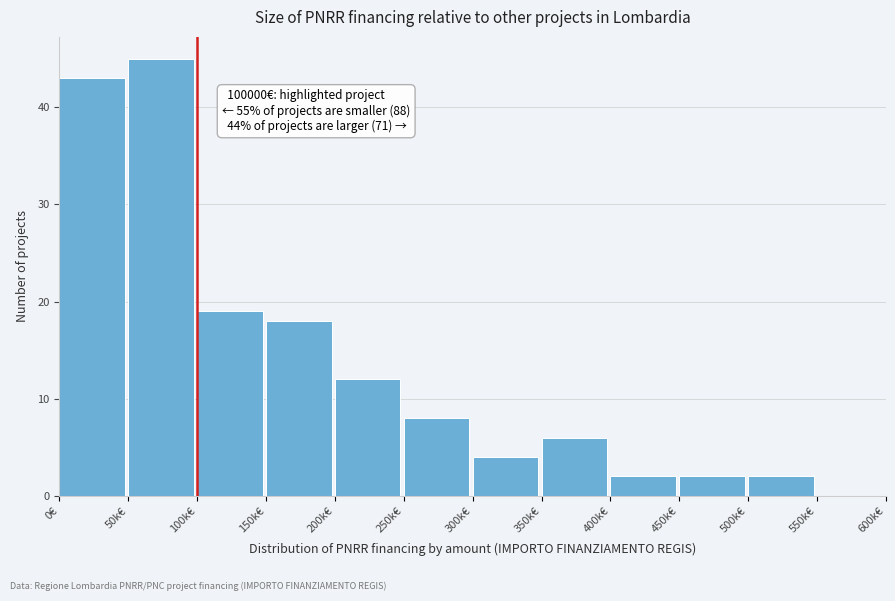

Reading right to left, extract all data points from this chart.

550k€=0	500k€=2	450k€=2	400k€=2	350k€=6	300k€=4	250k€=8	200k€=12	150k€=18	100k€=19	50k€=45	0€=43